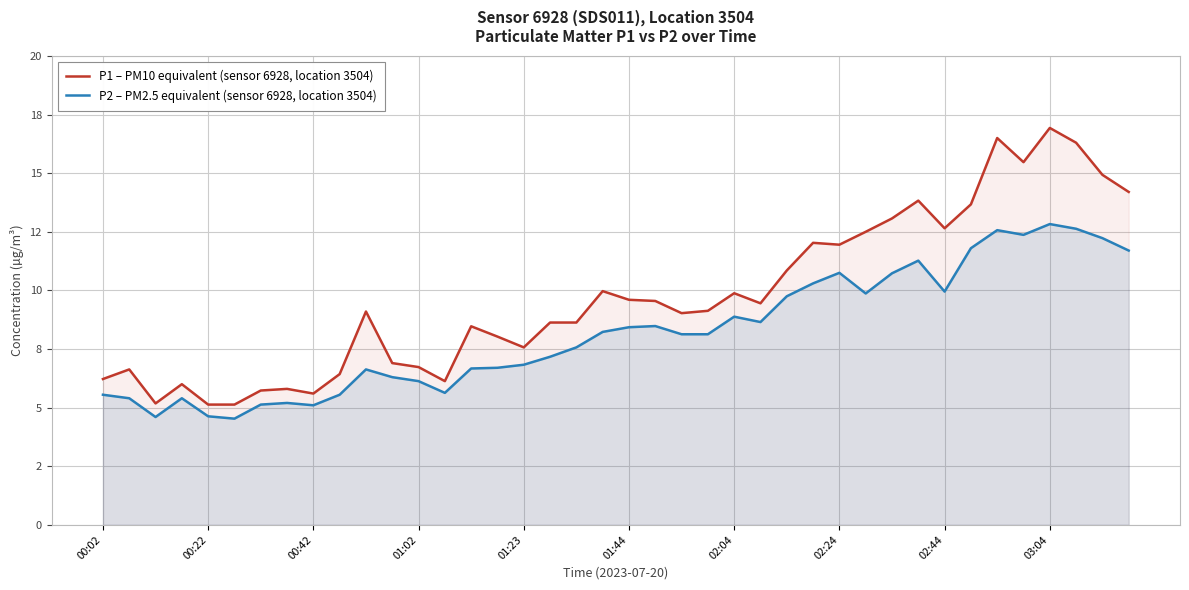

The P2 – PM2.5 equivalent (sensor 6928, location 3504) series shows 6.7 at 14. True or false?

True